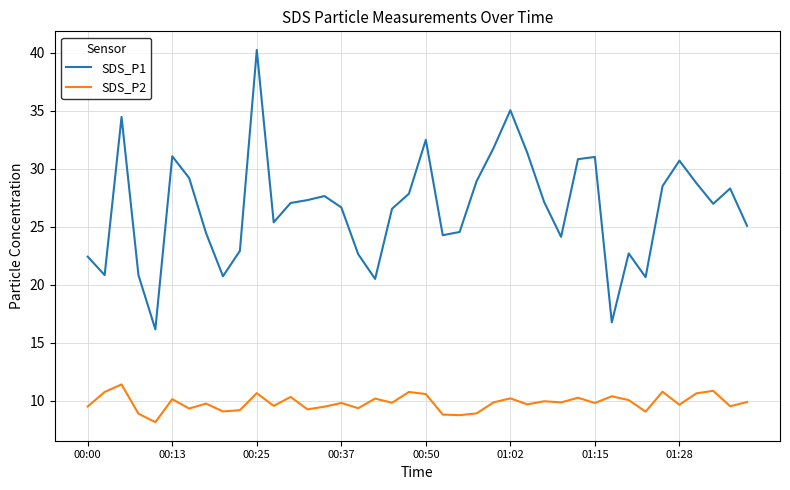

True or false: SDS_P1 and SDS_P2 intersect in this chart.

False